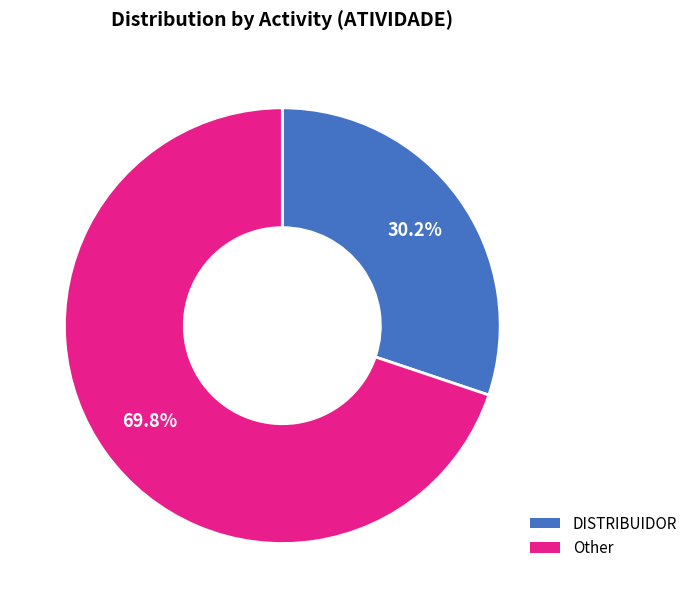

Does Other account for over 50% of the chart?

Yes